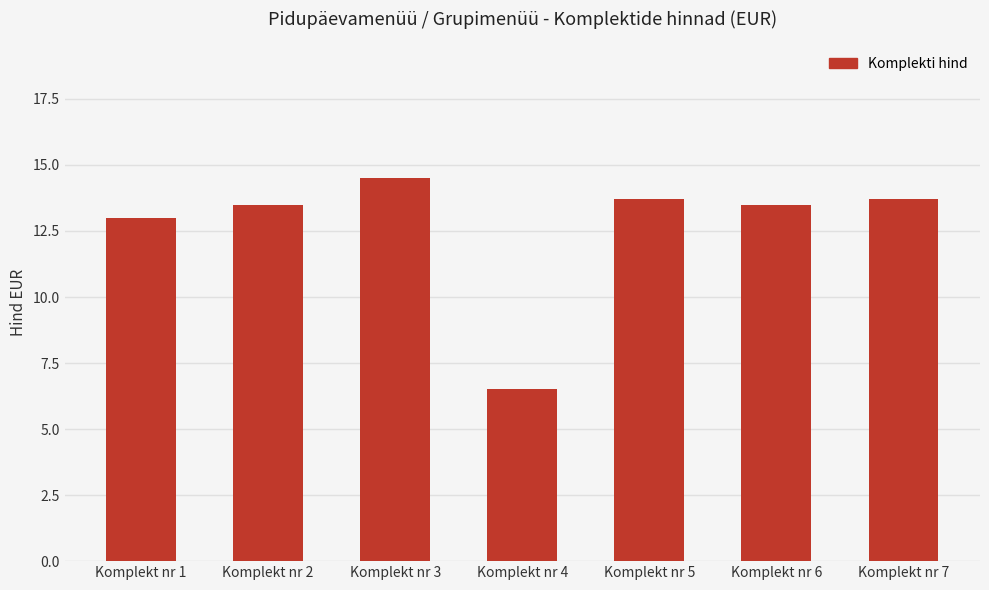

What is the change in value from Komplekt nr 1 to Komplekt nr 2?

+0.5